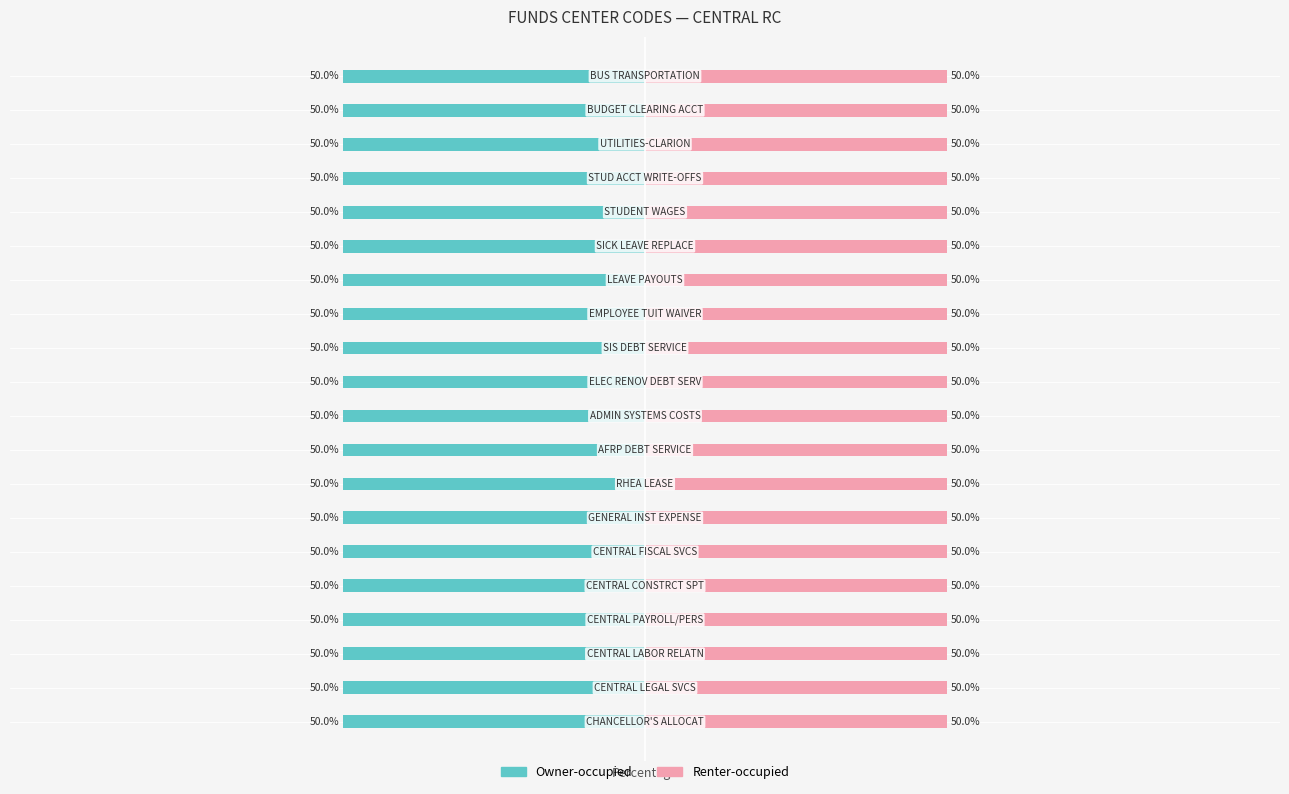

Is the value of Owner-occupied at 3 greater than the value of Renter-occupied at 15?

No